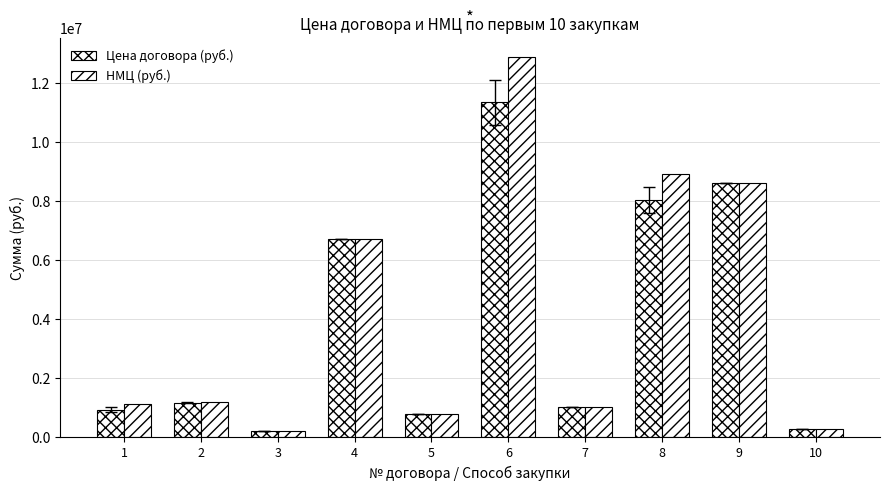

How many categories are shown in the chart?

10